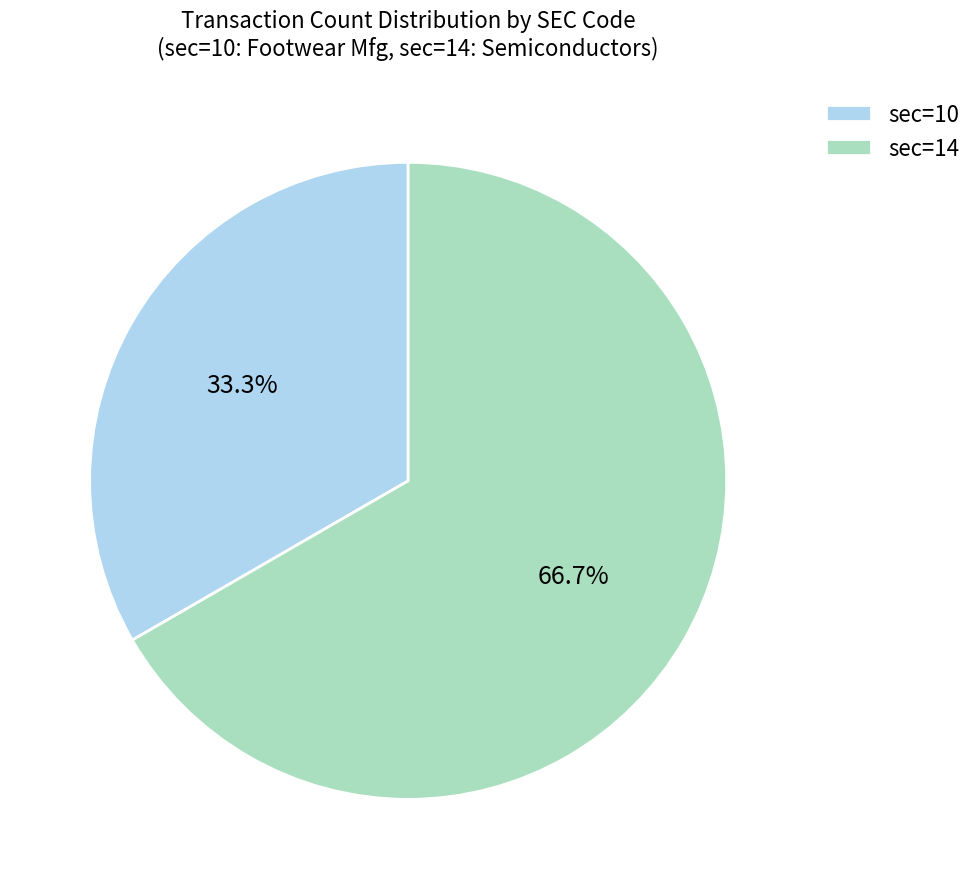

Which slice is the largest?

sec=14